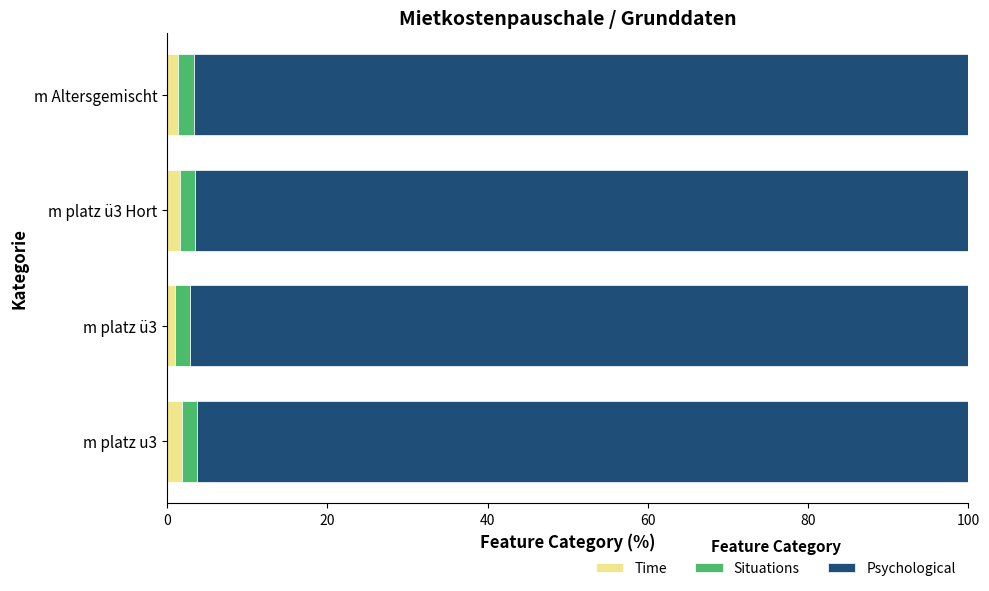

What is the sum of all Time values?

5.8